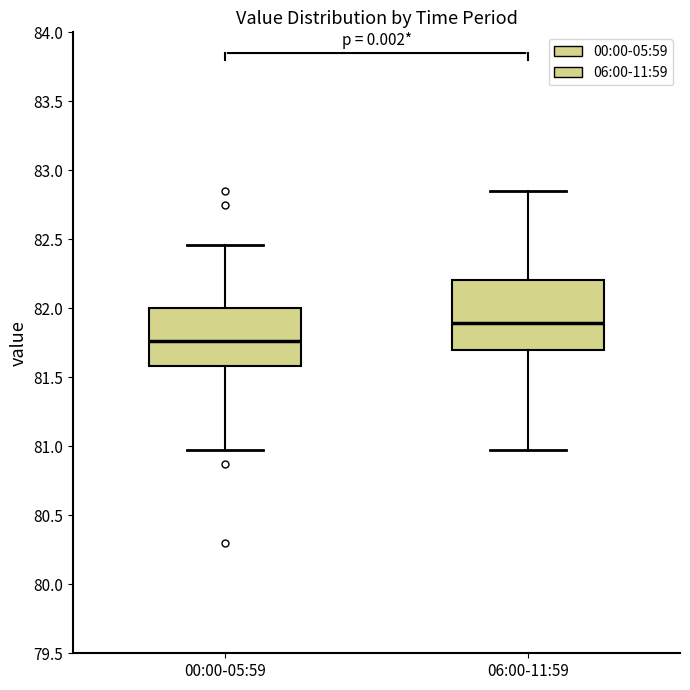

Reading left to right, read every box against the y-axis: the position of its median line, the range the box covers, and the ends of its whiskers. The values are not printed on the chart, so give them approximately, as read against the axis.

00:00-05:59: median 81.75, box 81.60 to 82.00, whiskers 80.95 to 82.45
06:00-11:59: median 81.90, box 81.70 to 82.20, whiskers 80.95 to 82.85